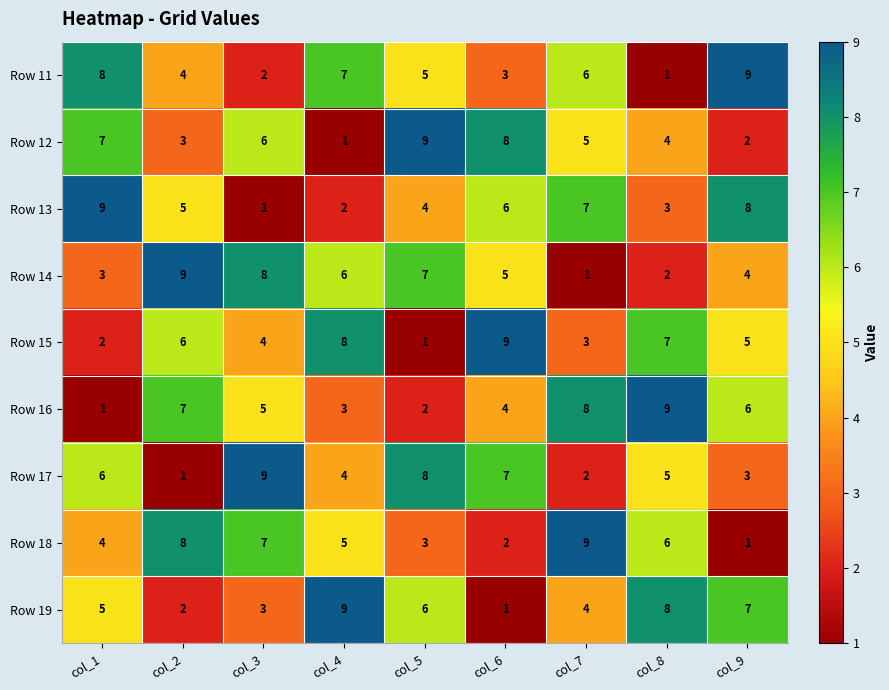

Between col_1 and col_6, which series saw the biggest shift?

Row 15